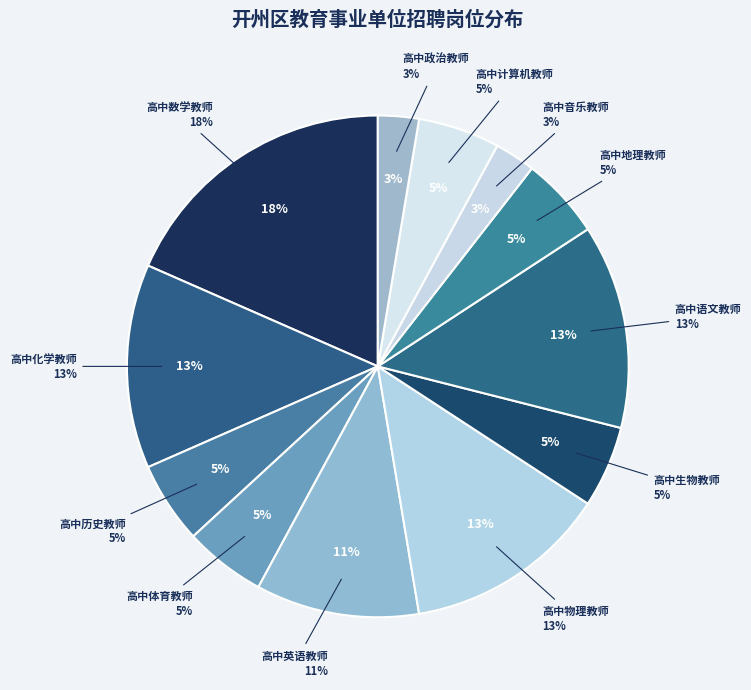

Rank the categories by value from highest to lowest.

高中数学教师, 高中化学教师, 高中物理教师, 高中语文教师, 高中英语教师, 高中历史教师, 高中体育教师, 高中生物教师, 高中地理教师, 高中计算机教师, 高中音乐教师, 高中政治教师